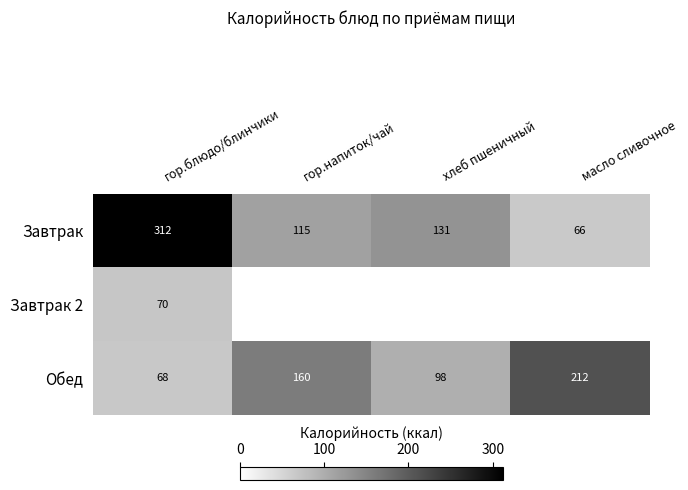

What is the average value of the Завтрак series?

156